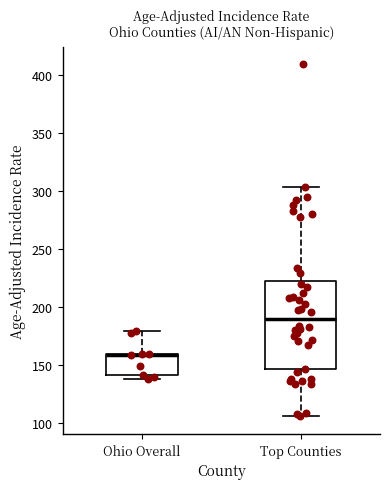

Where does the upper whisker of the box for Ohio Overall end on the y-axis? The values are not printed on the chart, so give them approximately, as read against the axis.

180